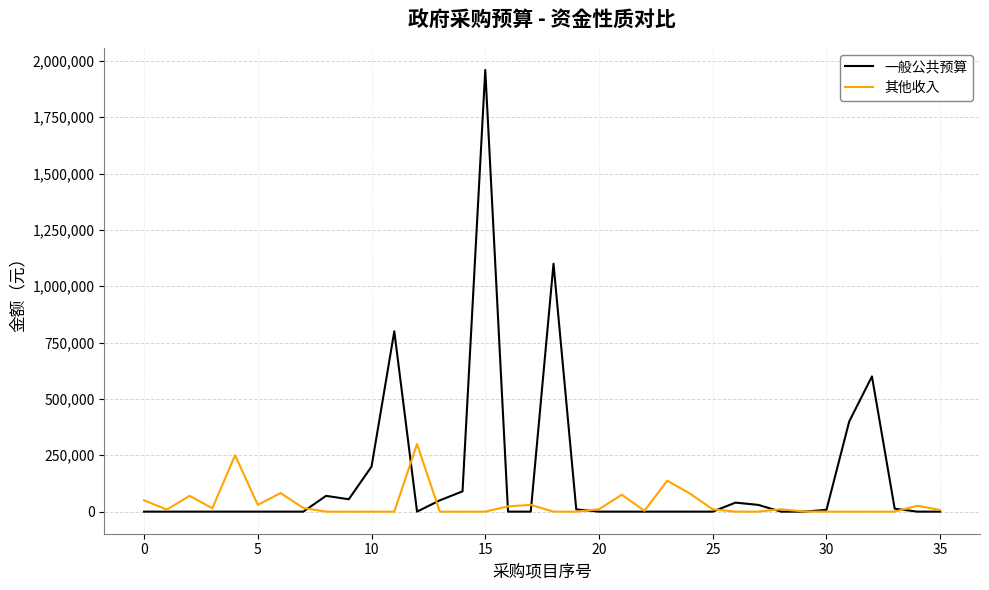

What is the sum of all 一般公共预算 values?

5426000